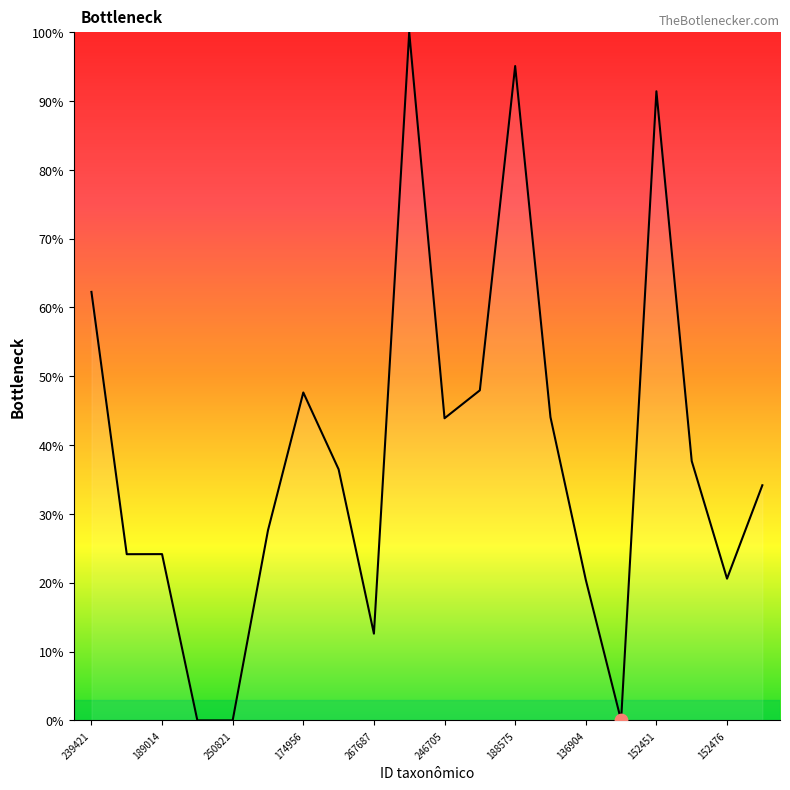

What is the difference between the maximum and minimum values?

100.0